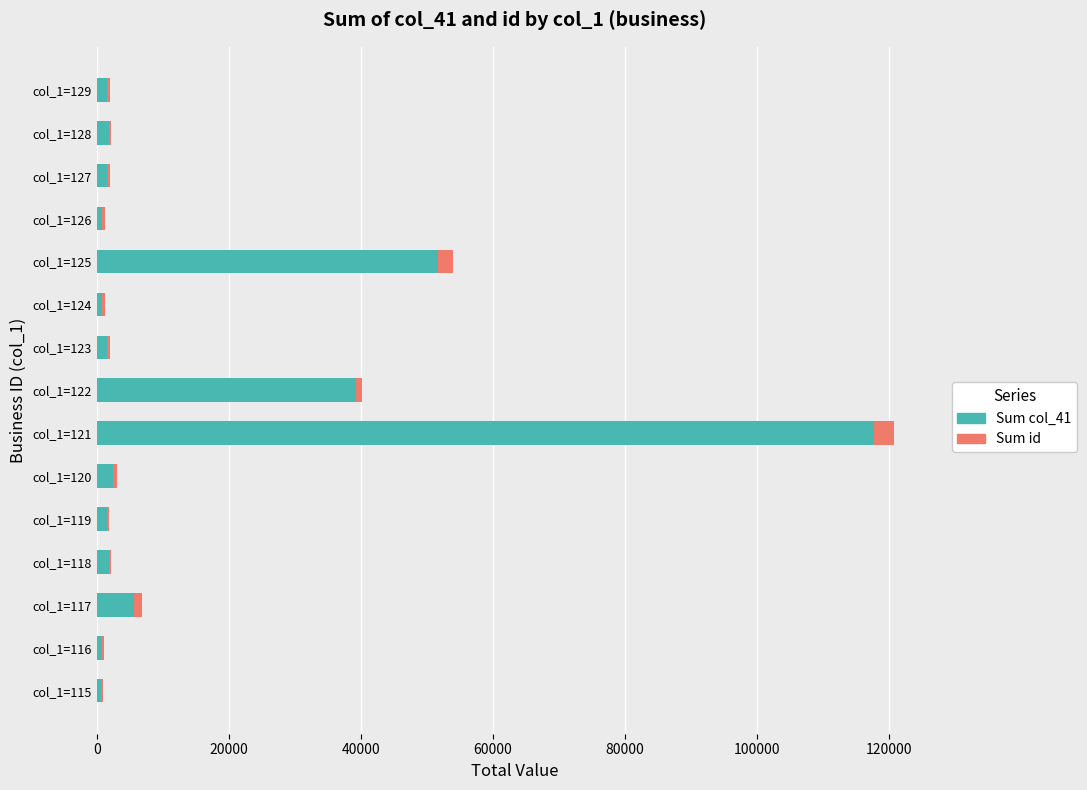

At which category is the sum across all series the highest?

col_1=121